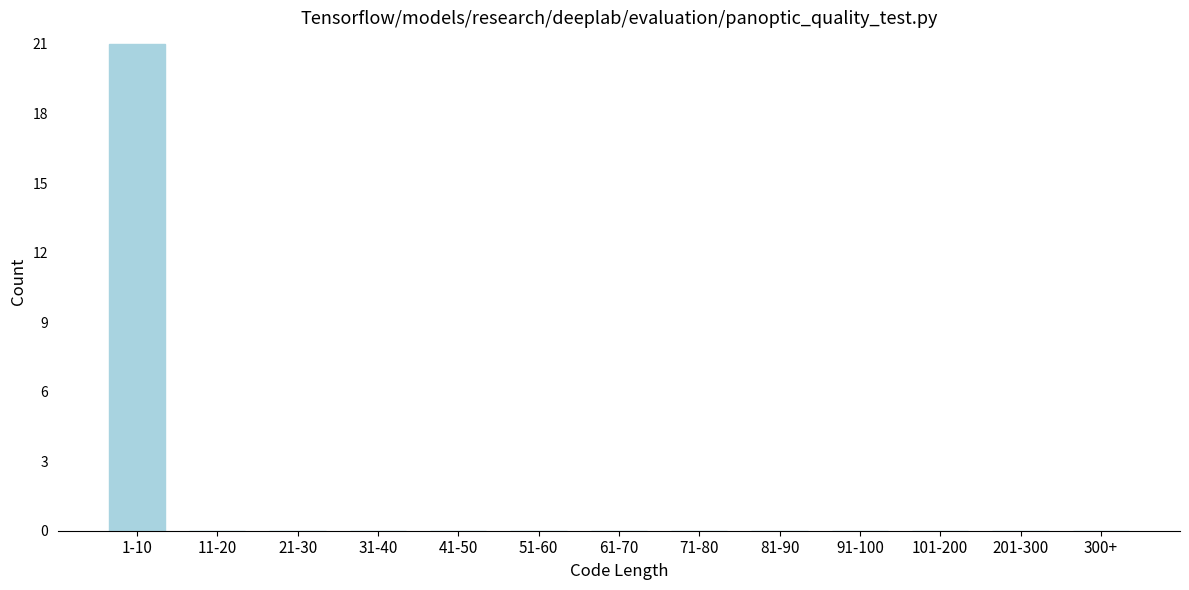

Reading right to left, extract all data points from this chart.

300+=0	201-300=0	101-200=0	91-100=0	81-90=0	71-80=0	61-70=0	51-60=0	41-50=0	31-40=0	21-30=0	11-20=0	1-10=21